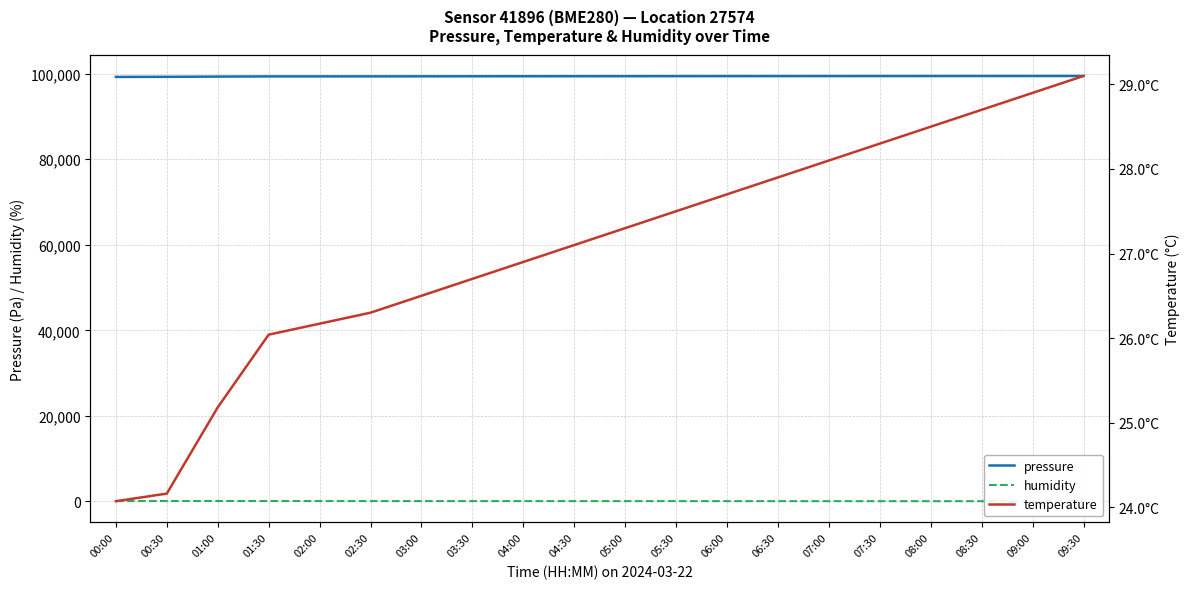

What is the average value of the humidity series?

81.5